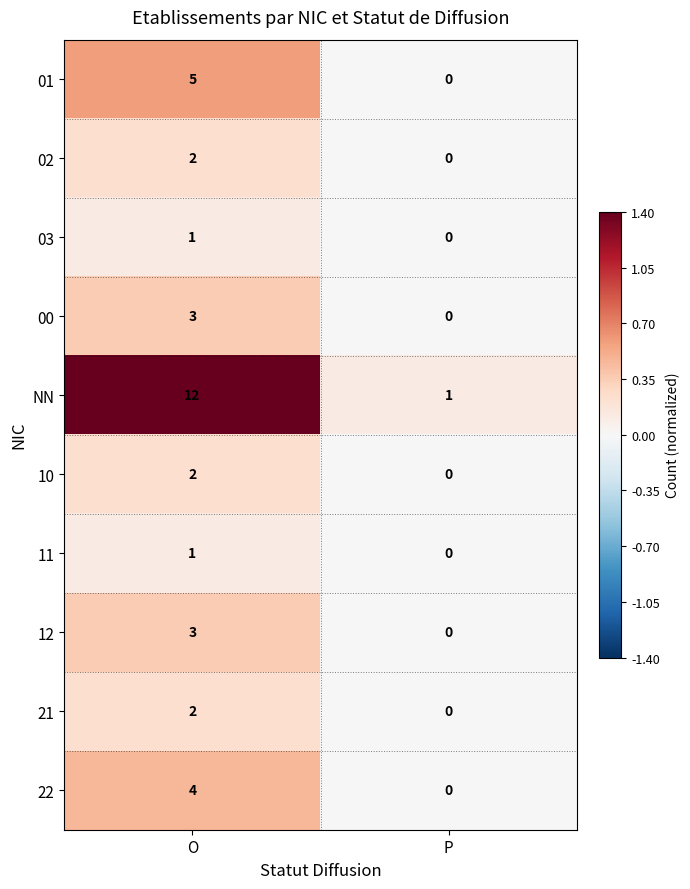

Where is 00 nearest to the value 1?

P